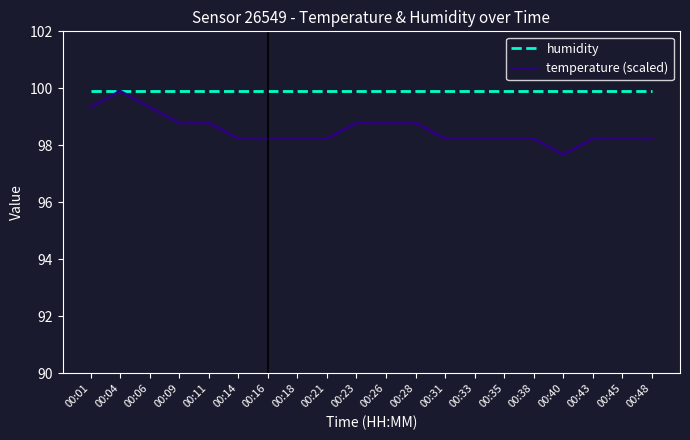

What is the spread (max minus min) of values at 00:26?

1.1